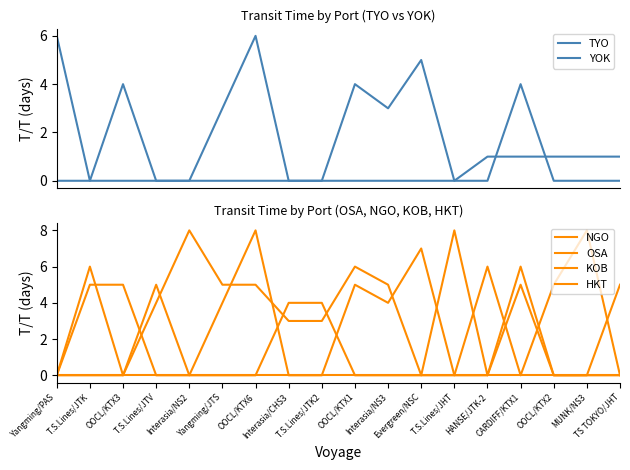

What is the label of the 15th point from the right?

T.S.Lines/JTV